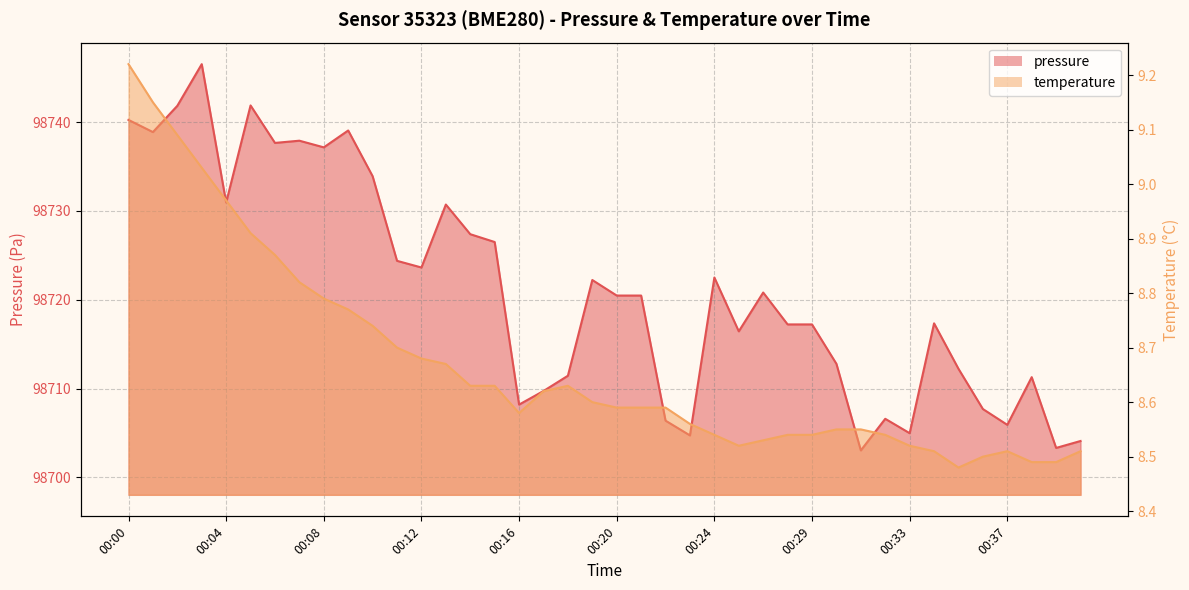

What are all the series names shown in the legend?

pressure, temperature